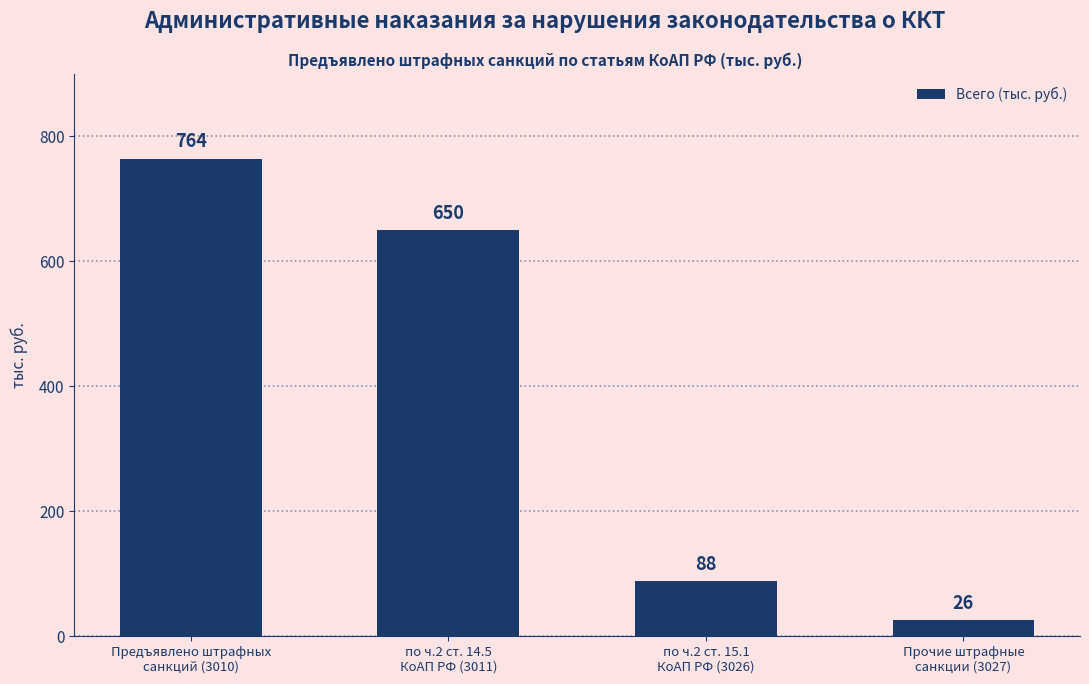

Rank the categories by value from highest to lowest.

Предъявлено штрафных
санкций (3010), по ч.2 ст. 14.5
КоАП РФ (3011), по ч.2 ст. 15.1
КоАП РФ (3026), Прочие штрафные
санкции (3027)